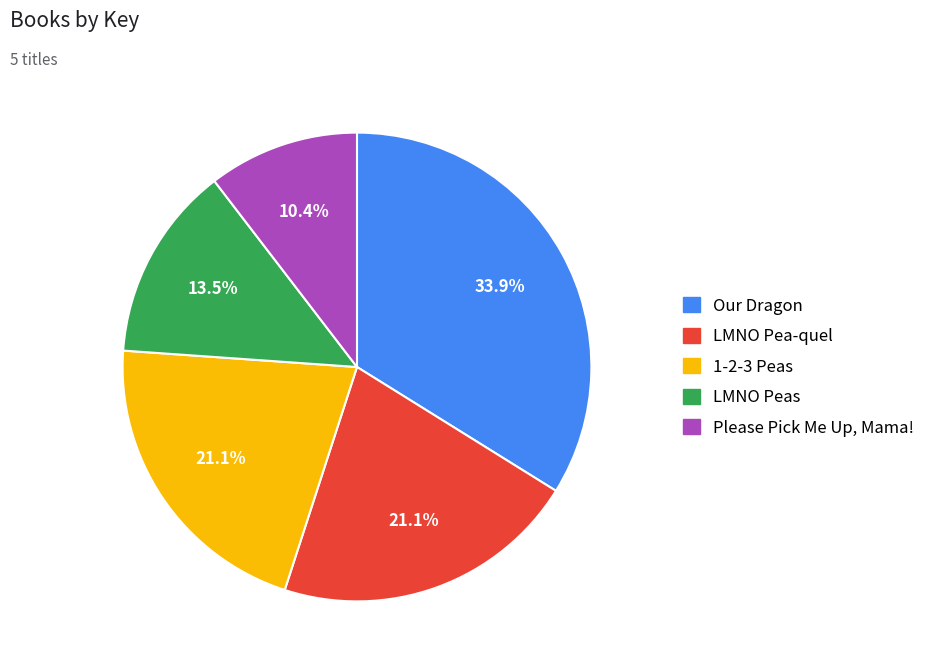

Which category has the smallest portion of the pie?

Please Pick Me Up, Mama!